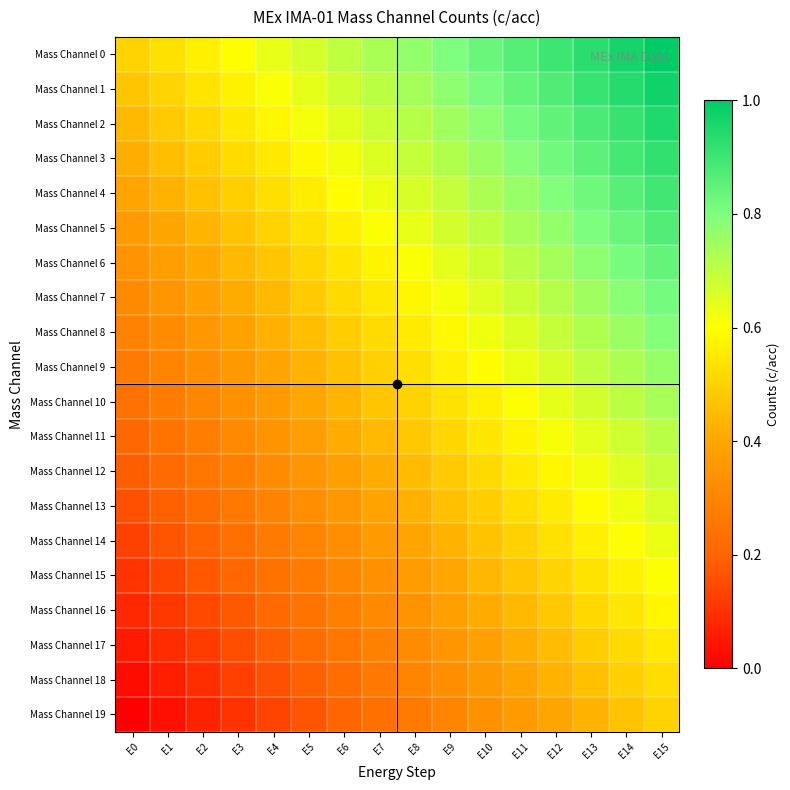

Which series has the largest range (max minus min)?

Mass Channel 0